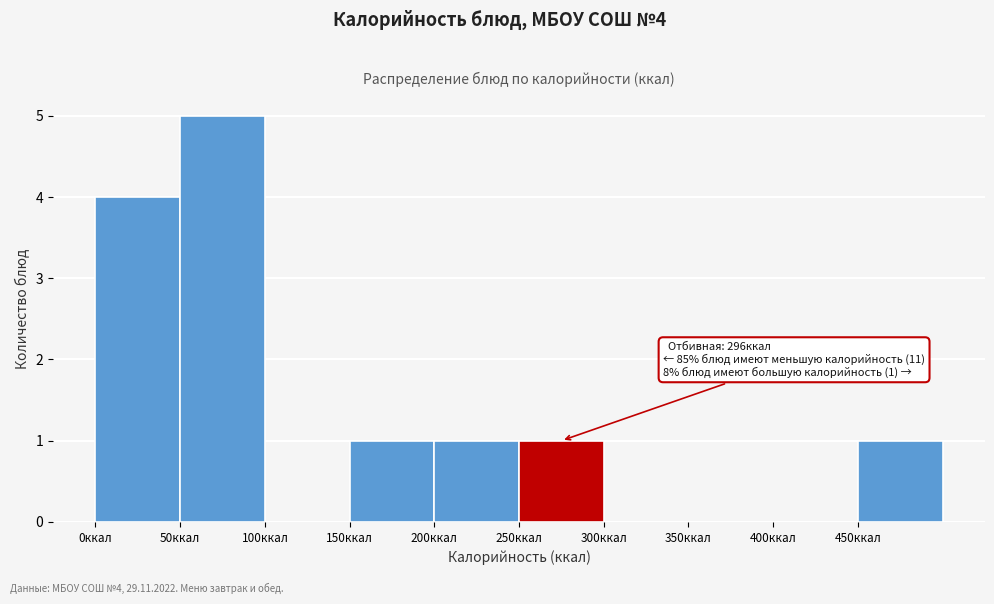

Which range on the x-axis has the tallest bar?

50 to 100